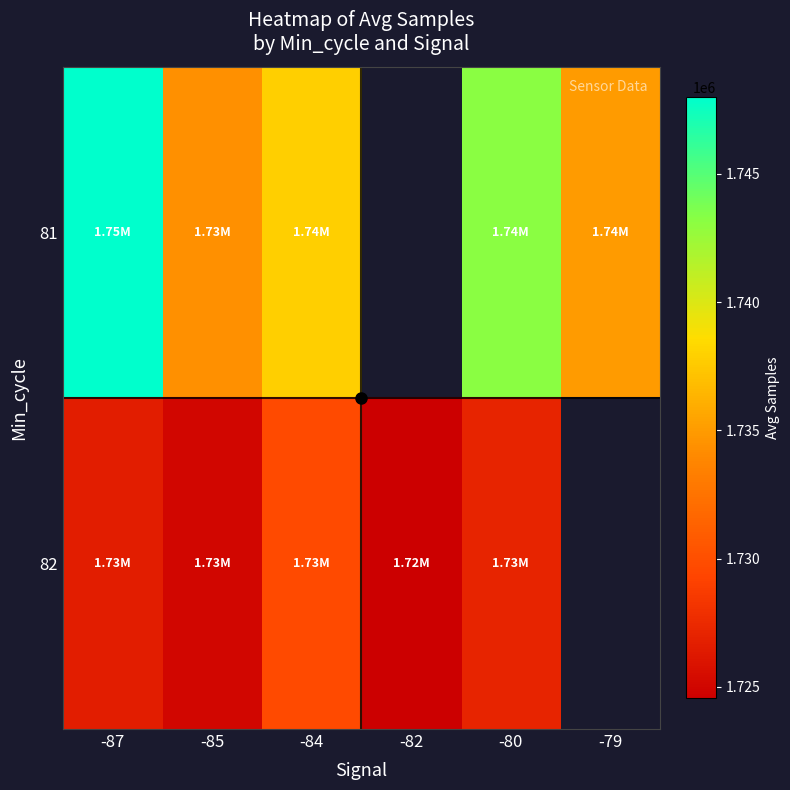

Which category has the lowest value in the 81 series?

-85